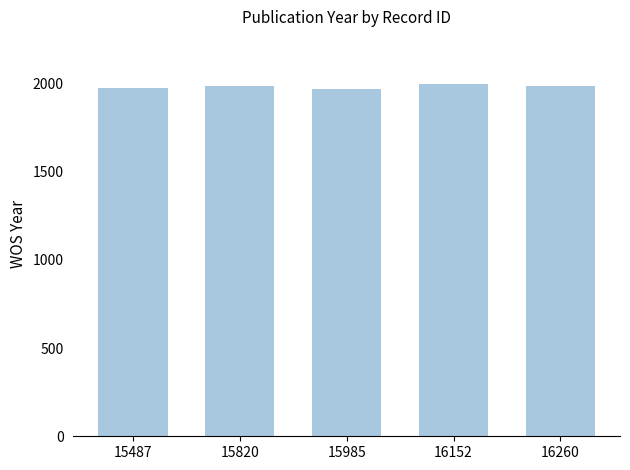

What is the smallest value displayed?

1969